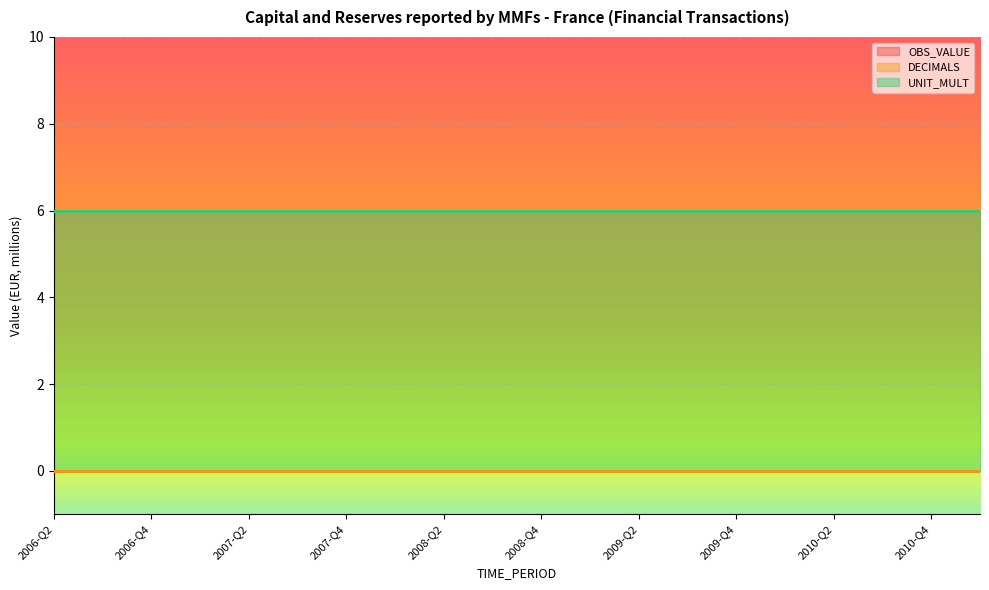

Does the chart display data point markers on the line(s)?

No